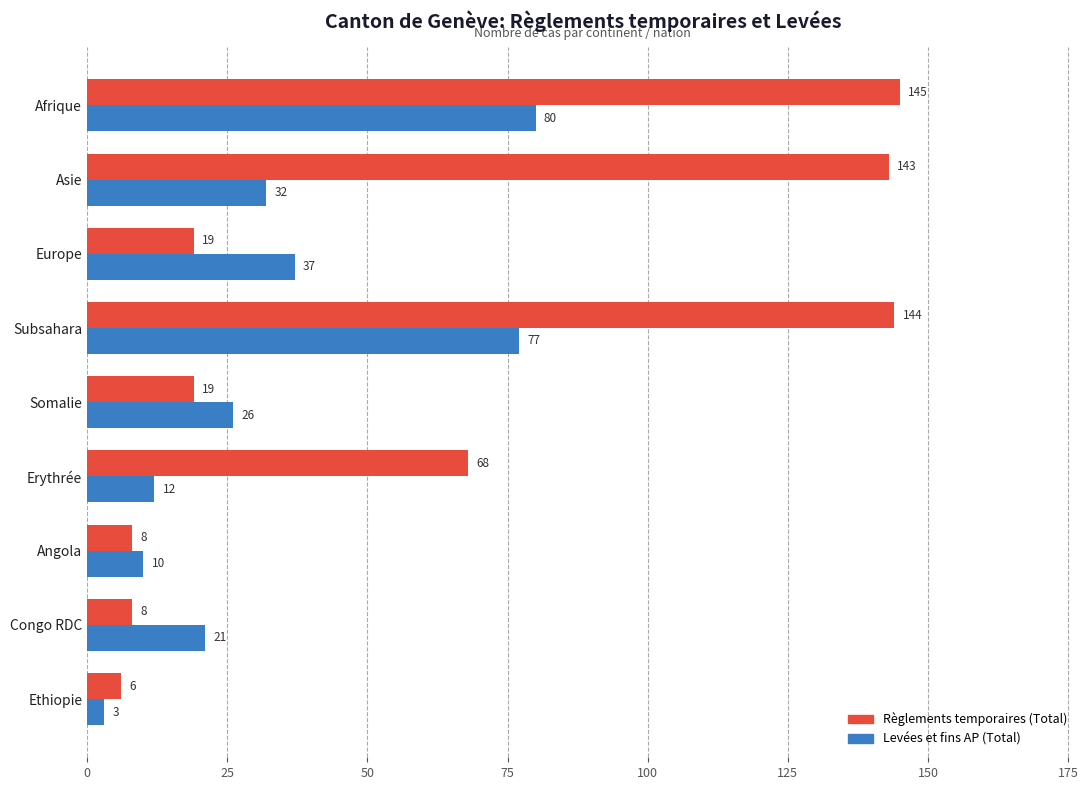

What is the spread (max minus min) of values at Erythrée?

56